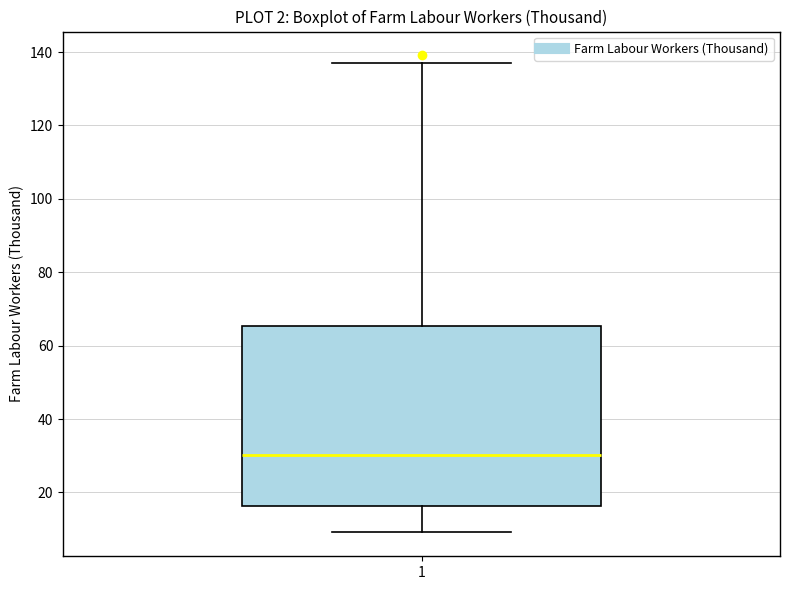

Read this box plot against the y-axis: the position of the median line, the range covered by the box, and the ends of both whiskers. The values are not printed on the chart, so give them approximately, as read against the axis.

median 30, box 16 to 66, whiskers 10 to 138